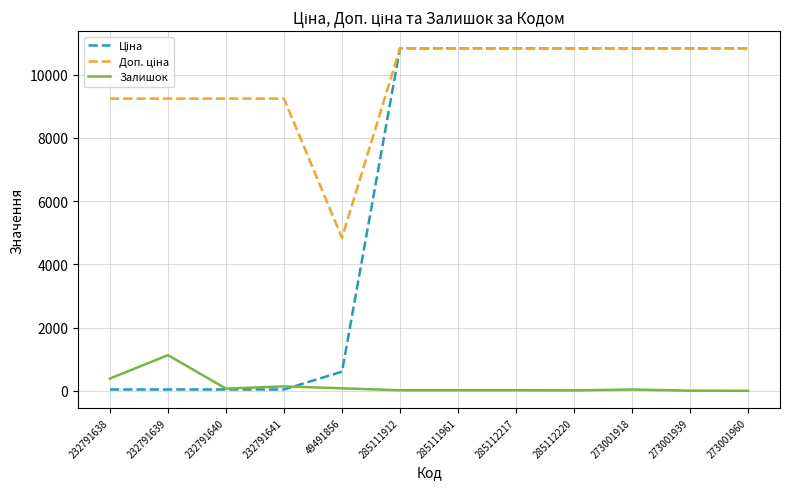

Which series changed the most between 232791639 and 232791641?

Залишок